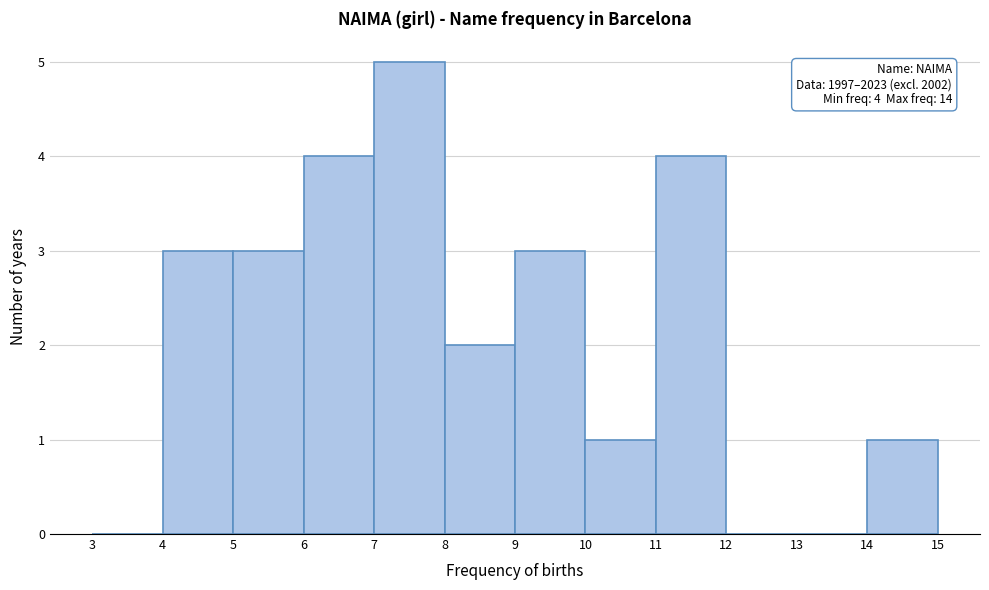

Over which range of the x-axis is the bar tallest?

7 to 8